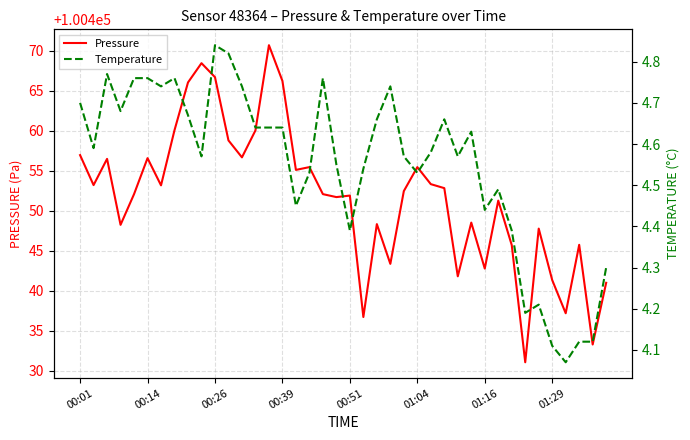

What is the lowest value of the Pressure series?

100431.0